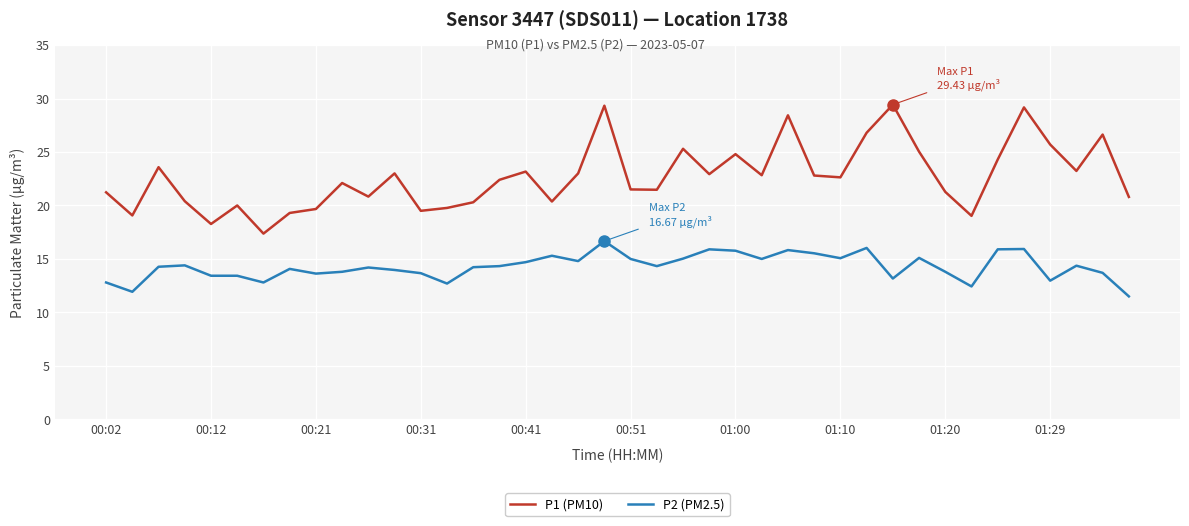

True or false: P2 (PM2.5) has more than 2 points higher than both neighbors.

True